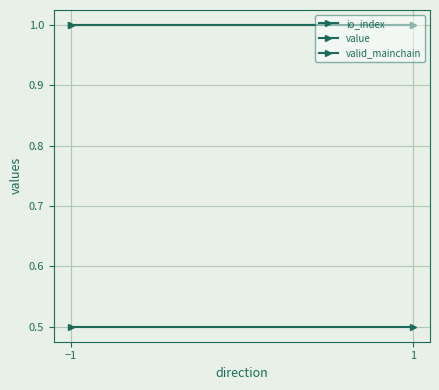

How many series are shown in this chart?

3